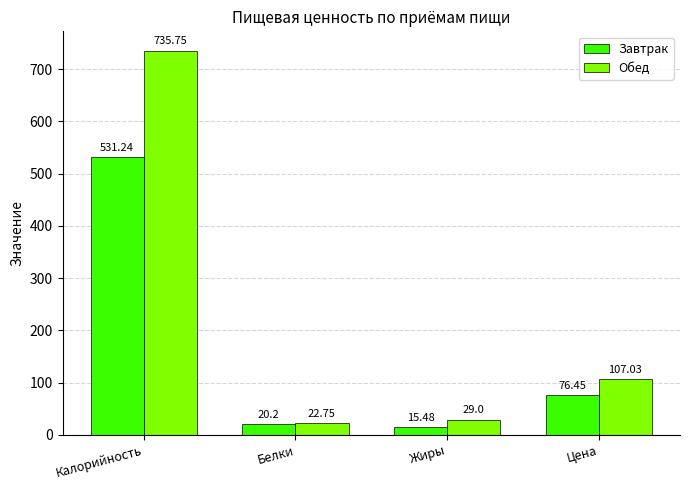

At which label does Обед first exceed 107?

Калорийность